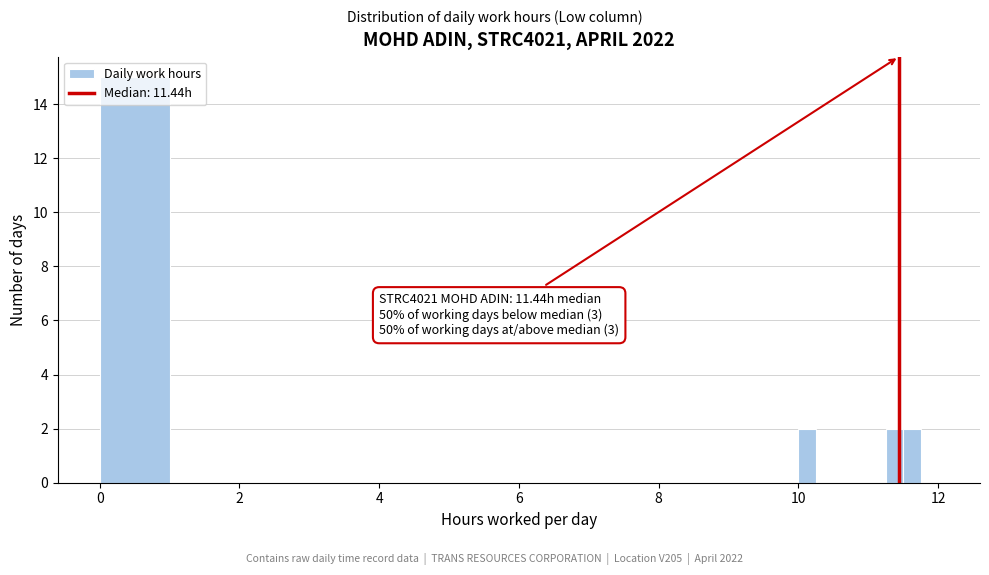

Read against the x-axis, roughly where is the centre of the tallest bar?

0.6